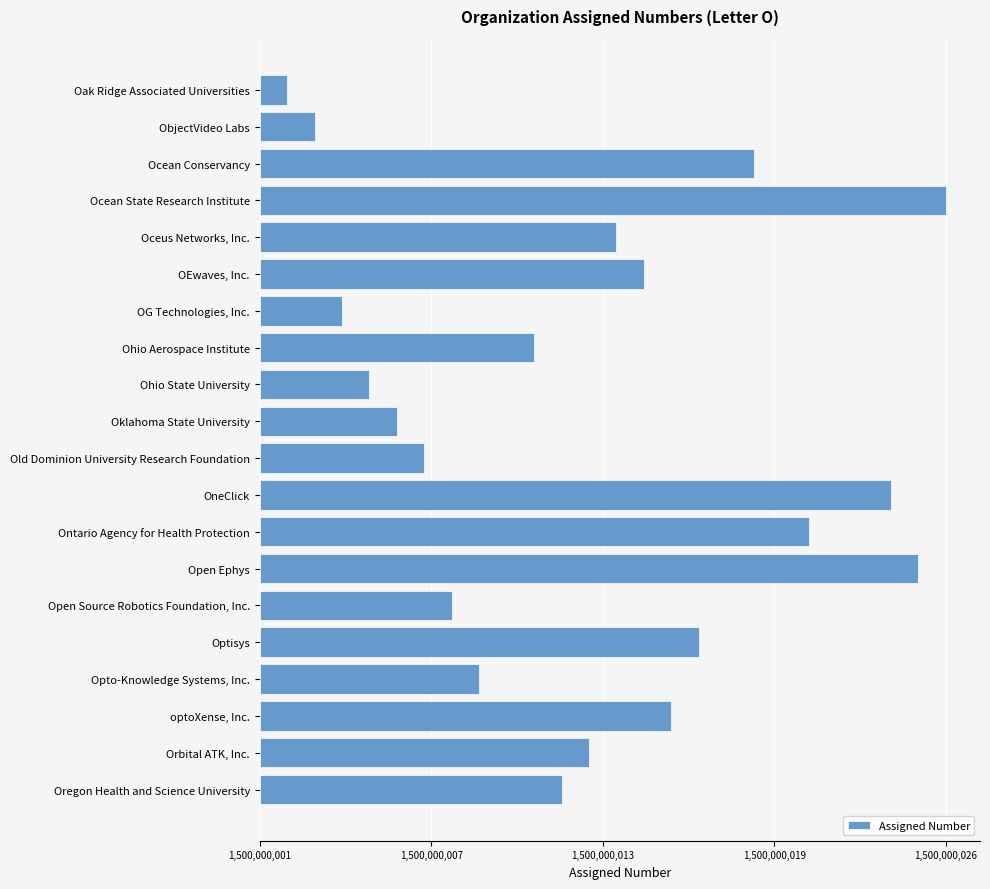

Are the bars horizontal?

Yes